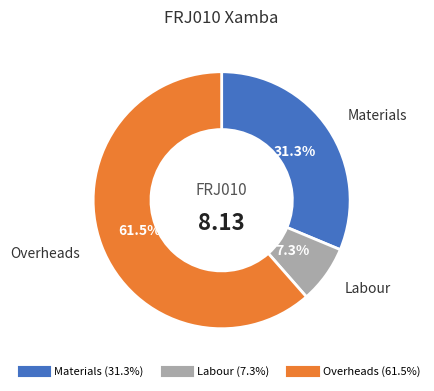

Count the number of slices in the pie.

3